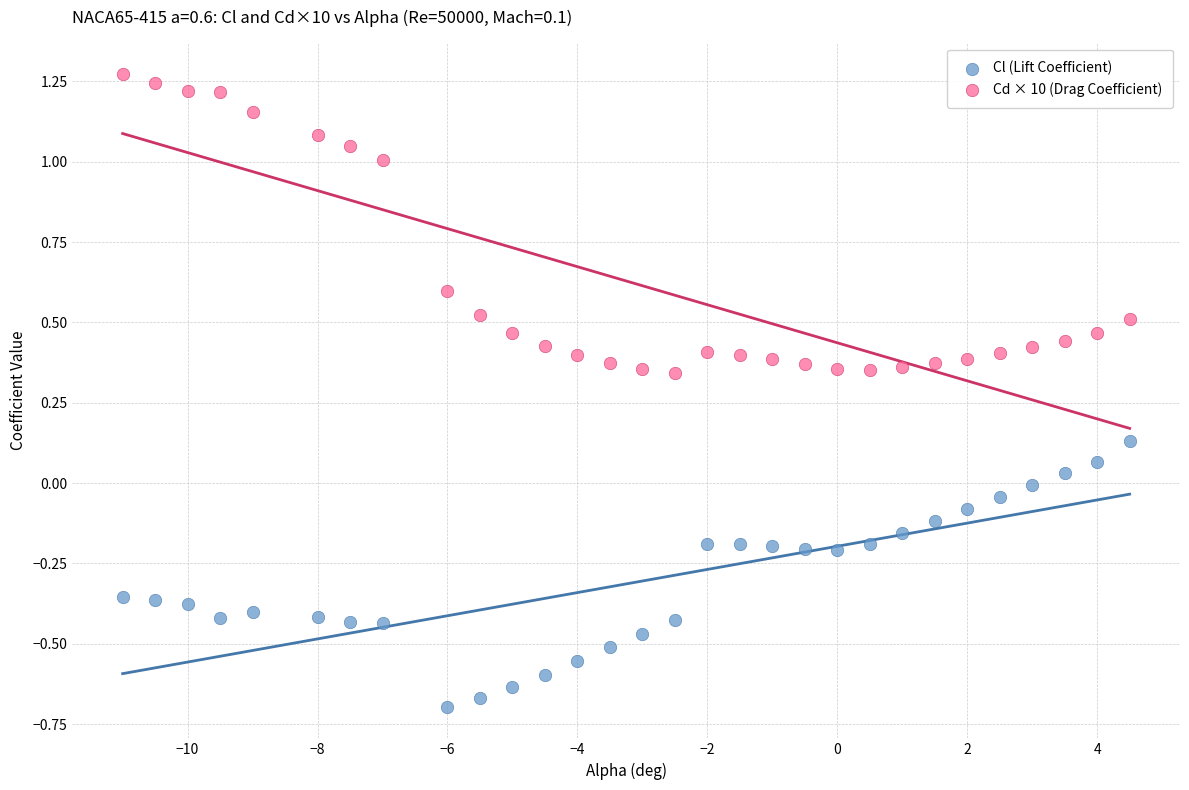

Which series contains the lowest Y value?

Cl (Lift Coefficient)